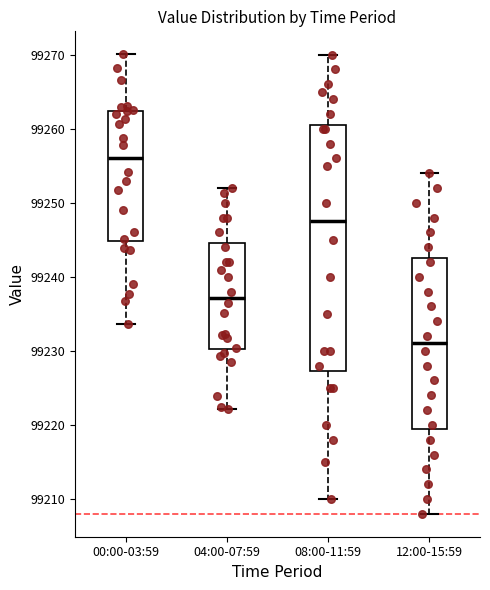

Which box's median line is the lowest?

12:00-15:59